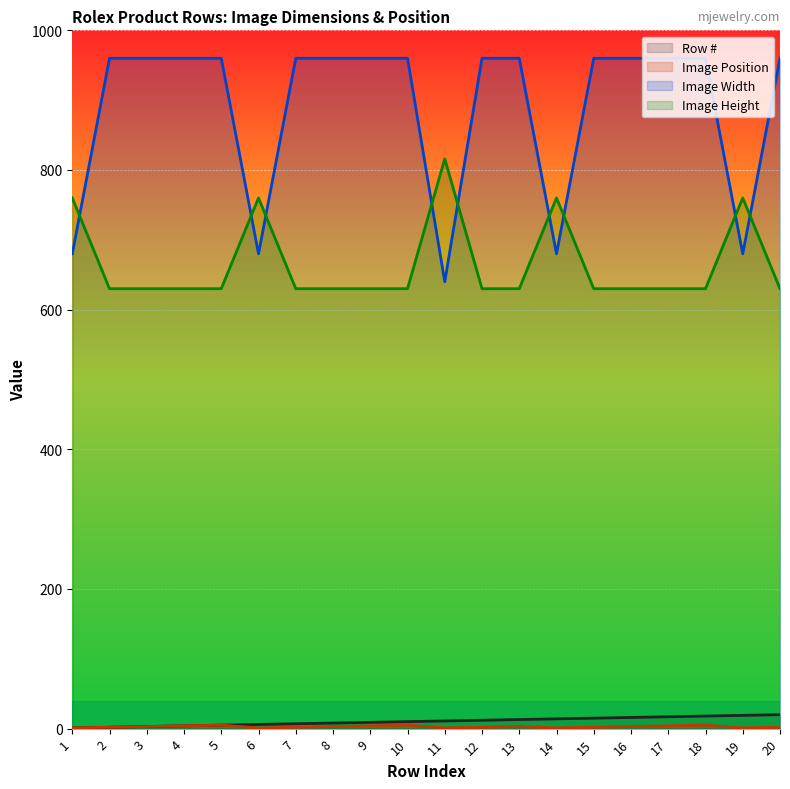

The Row # series shows 12 at 8. True or false?

False